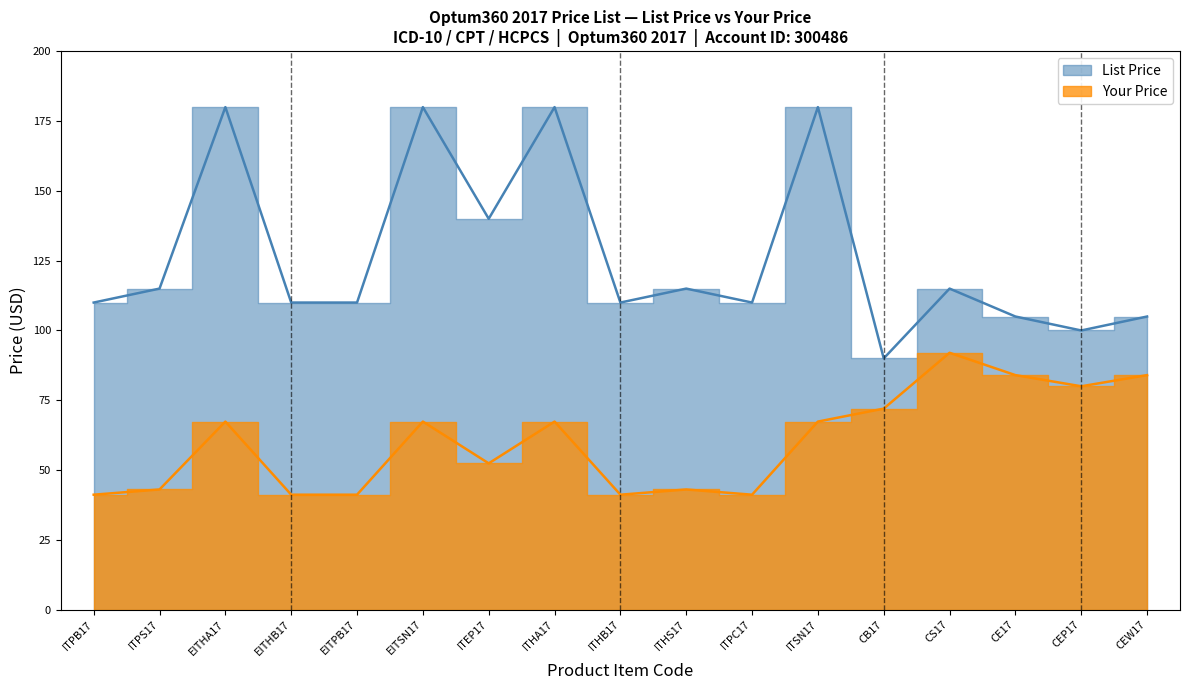

What are all the series names shown in the legend?

List Price, Your Price